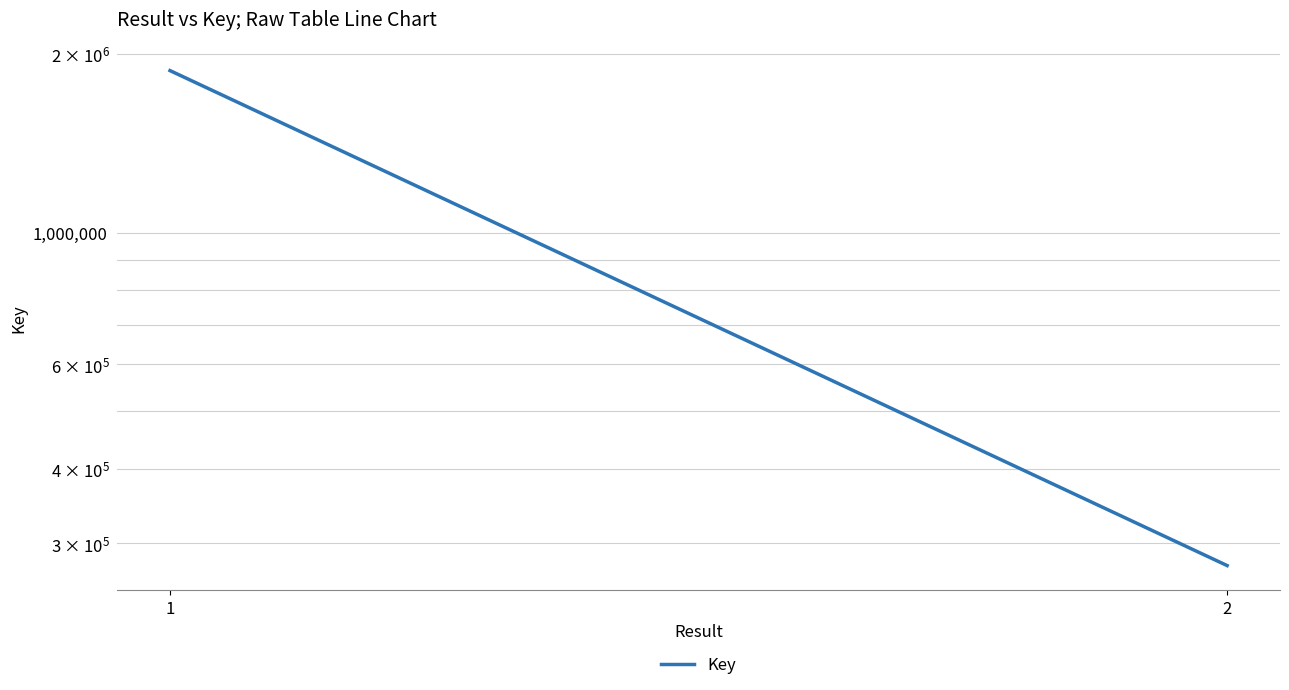

What value does the data have at 2?

274968